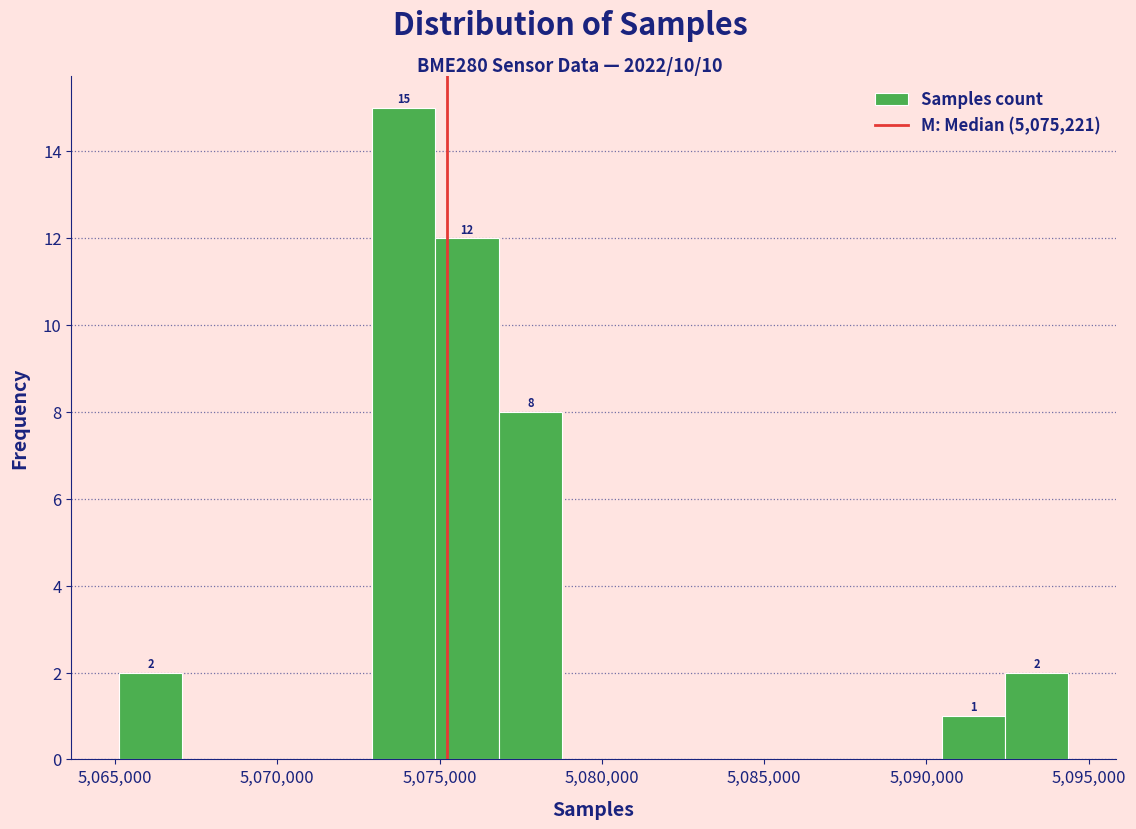

Read against the x-axis, roughly where is the centre of the tallest bar?

5074000